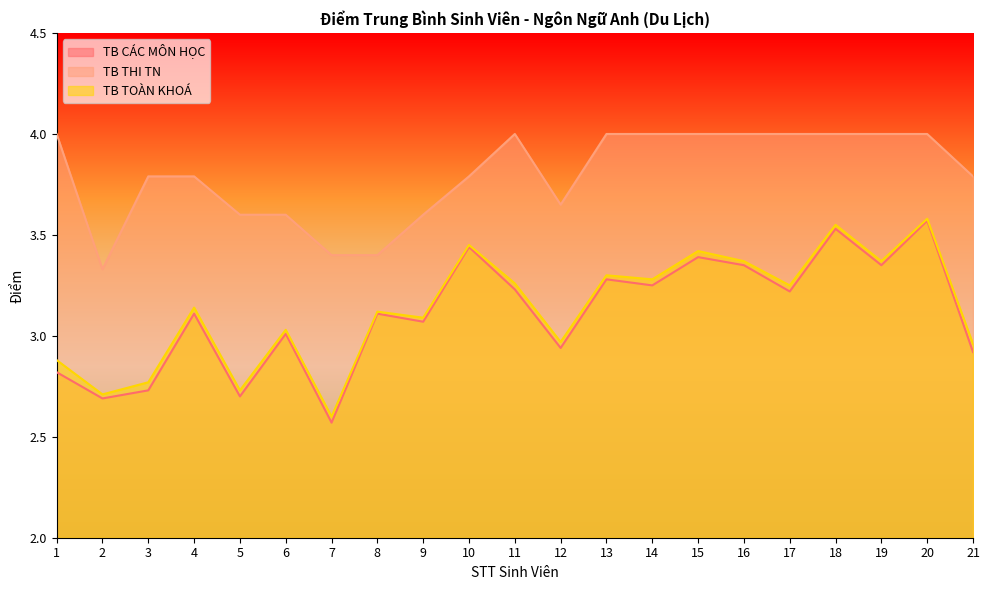

How many data points in TB TOÀN KHOÁ are above 3?

14